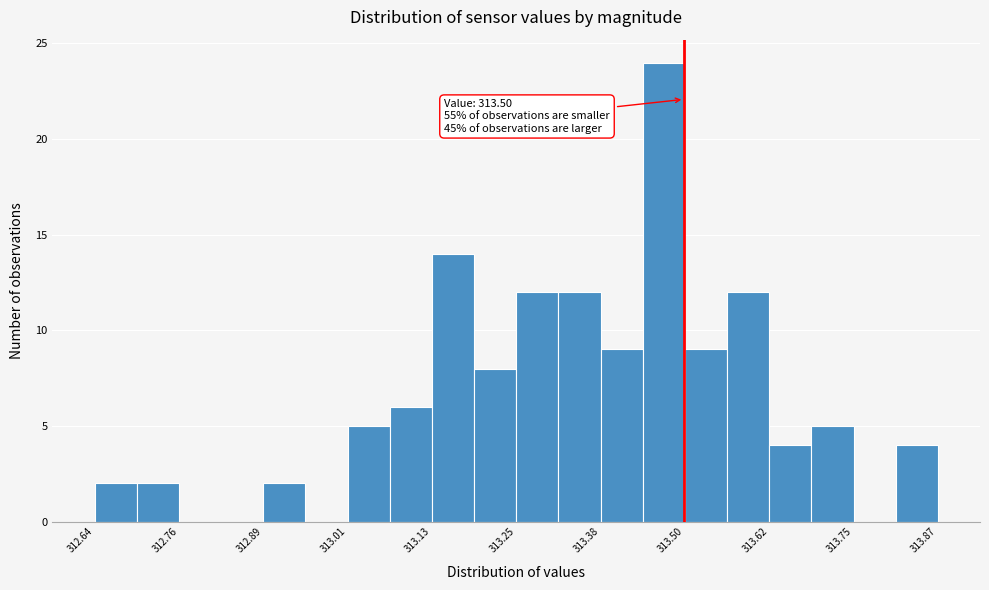

Read against the x-axis, roughly where is the centre of the tallest bar?

313.48